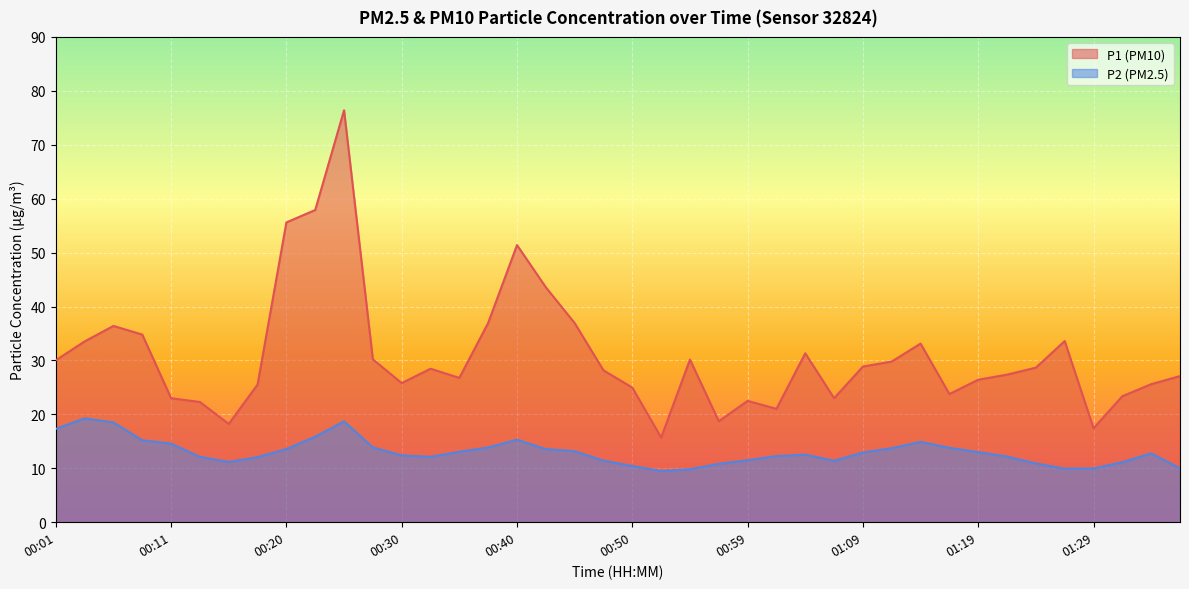

Reading left to right, transcribe all the data shown in this chart.

P1: 30.0	33.5	36.4	34.8	23.0	22.3	18.2	25.5	55.6	57.9	76.4	30.2	25.8	28.5	26.8	37.0	51.4	43.6	36.9	28.2	25.0	15.7	30.2	18.7	22.5	21.0	31.3	23.0	28.9	29.8	33.1	23.8	26.4	27.4	28.7	33.6	17.4	23.4	25.6	27.1
P2: 17.3	19.3	18.5	15.2	14.6	12.1	11.2	12.1	13.6	15.9	18.7	13.9	12.4	12.1	13.1	13.9	15.3	13.6	13.2	11.4	10.4	9.5	9.8	10.8	11.5	12.3	12.5	11.4	12.9	13.7	14.9	13.8	13.0	12.2	10.9	9.9	10.0	11.1	12.8	10.0